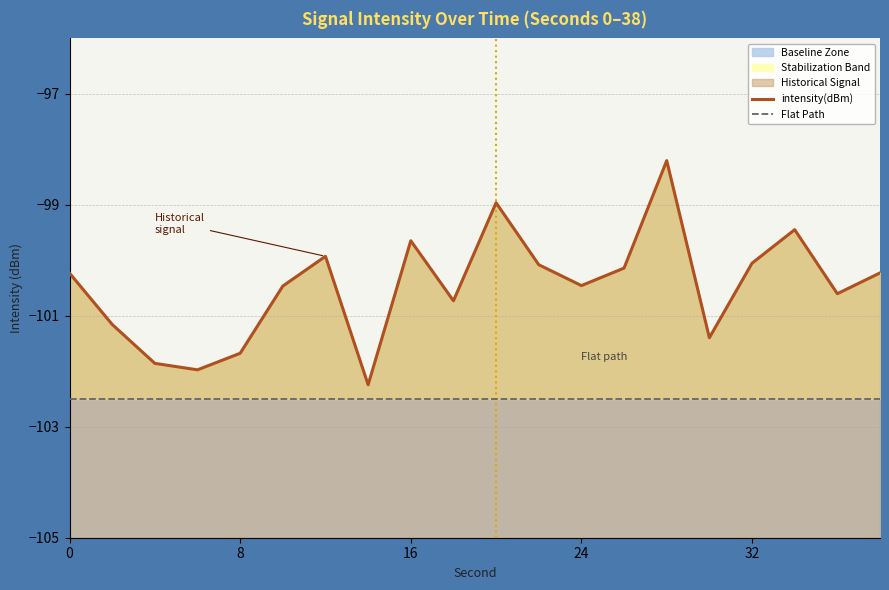

The value of Flat Path at 14 is -139.9. True or false?

False